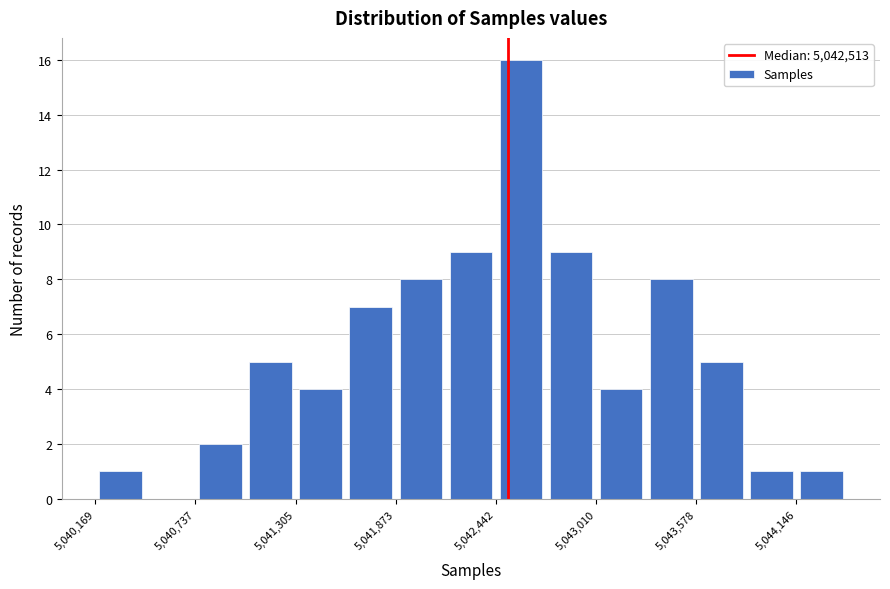

Around what value on the x-axis is the tallest bar? Give the approximate position of its centre, as read against the axis.

5042600